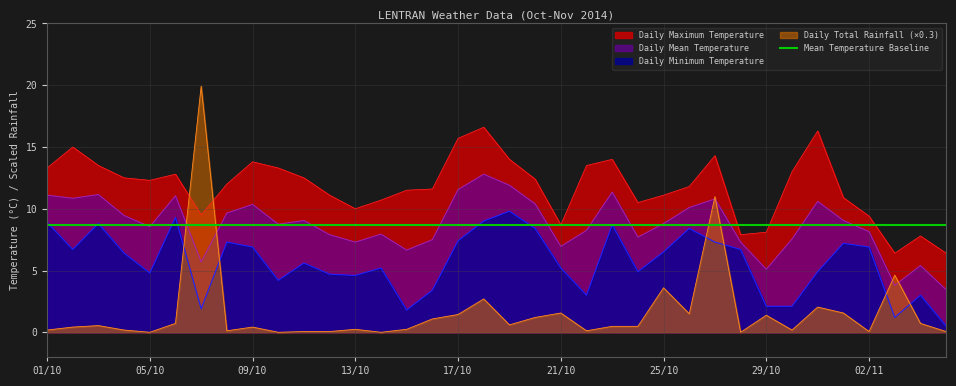

What is the sum of the Daily Minimum Temperature values at 13/10 and 29/10?

6.7